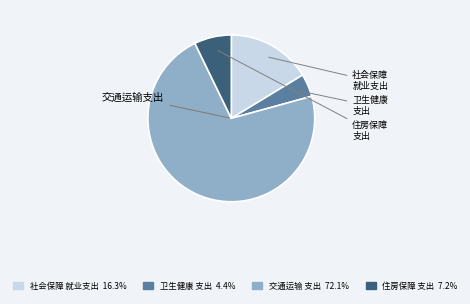

Count the number of slices in the pie.

4